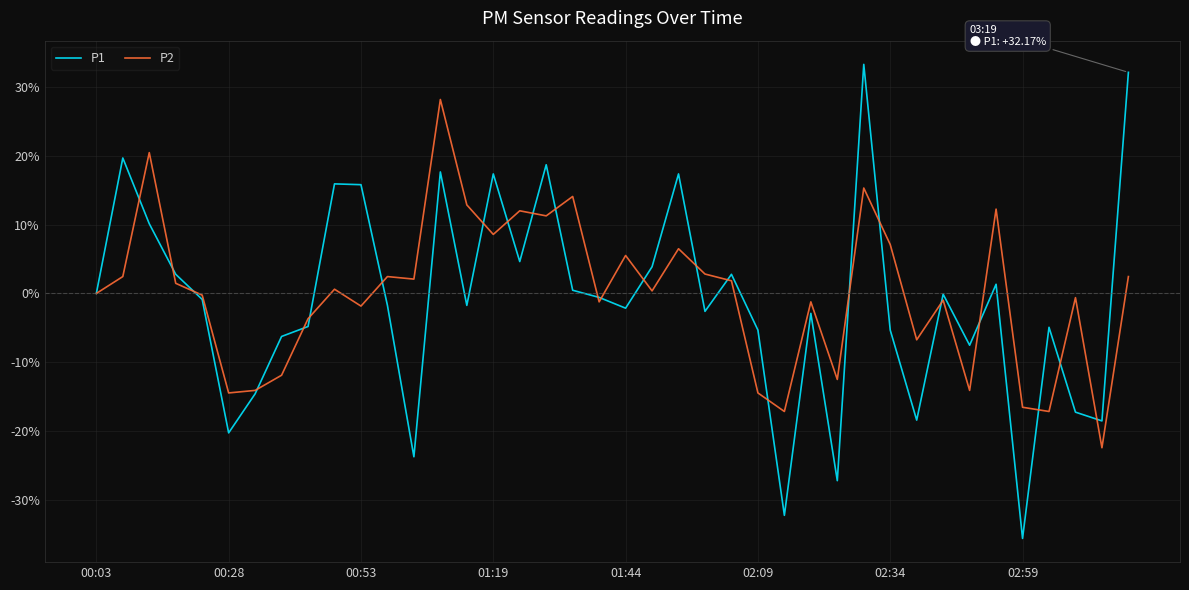

What is the difference between the maximum and minimum values in the P1 series?

69.0